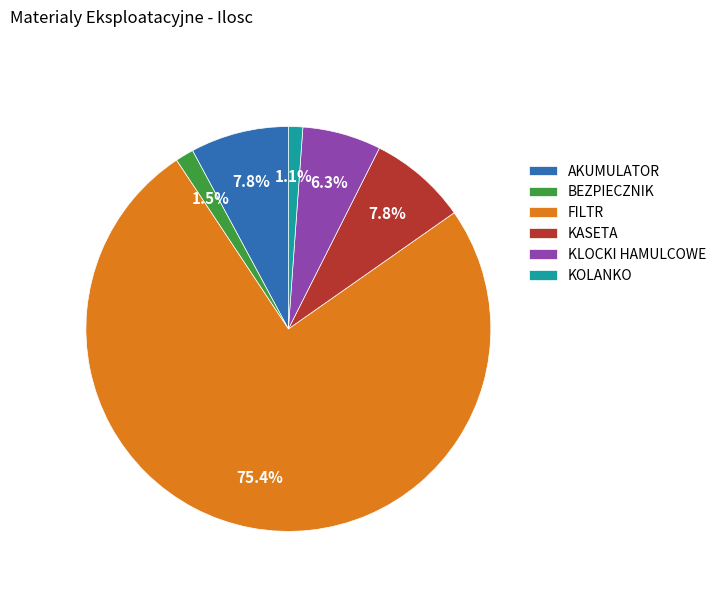

Between AKUMULATOR and KOLANKO, which is larger?

AKUMULATOR